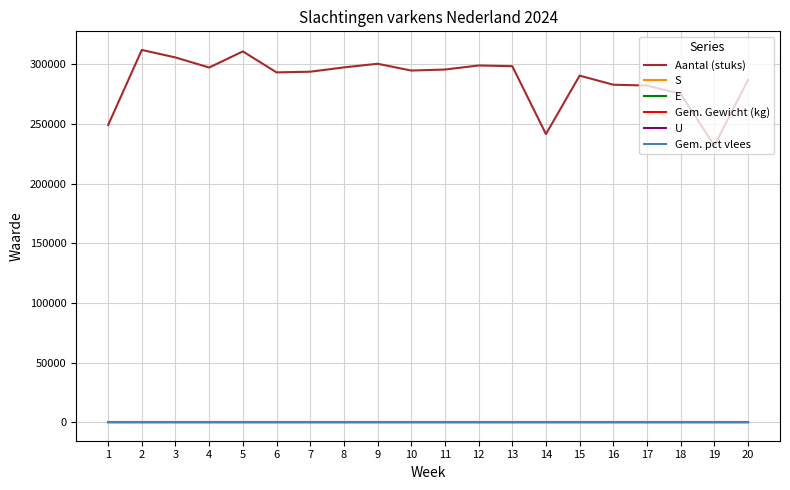

Is the value of S at 17 greater than the value of Aantal (stuks) at 5?

No